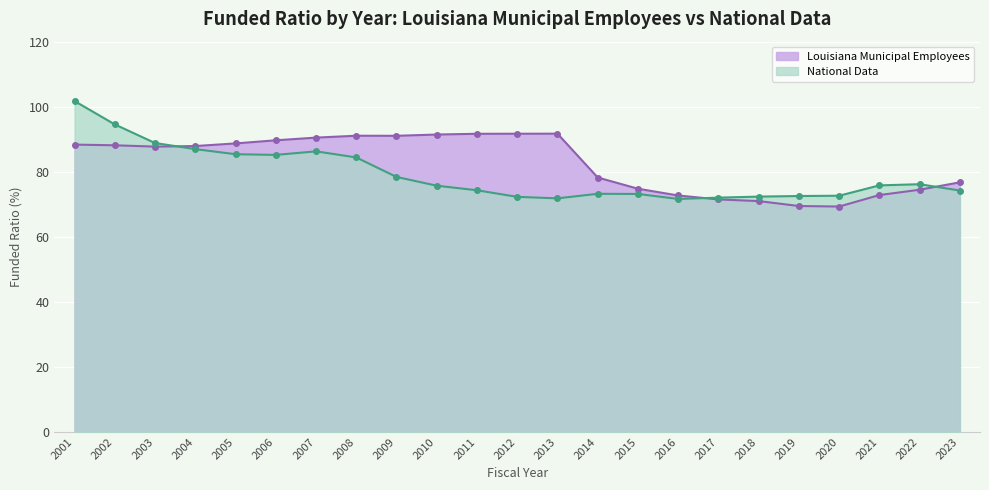

What is the difference between the National Data values at 2003 and 2016?

17.2